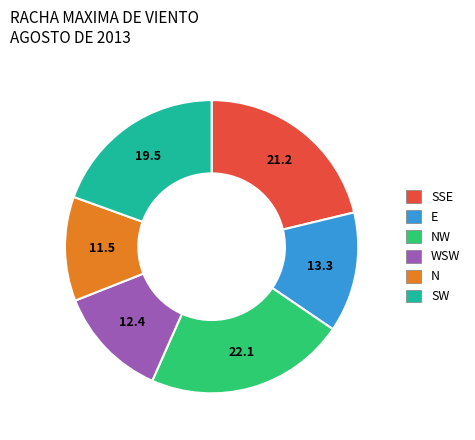

Is there a majority slice in this chart?

No